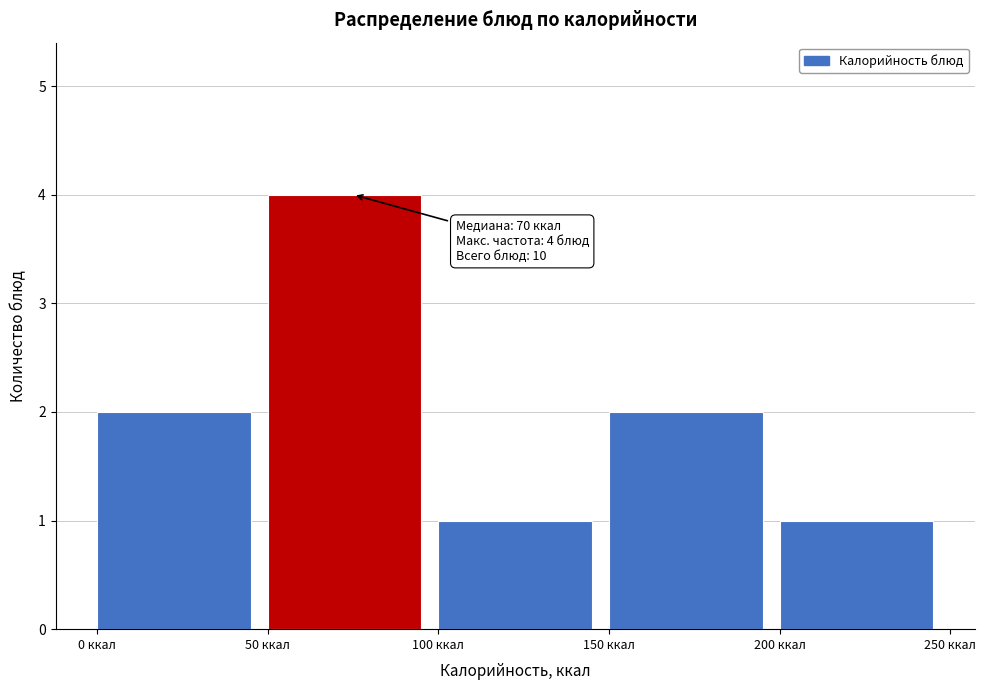

Which range on the x-axis has the tallest bar?

50 to 100